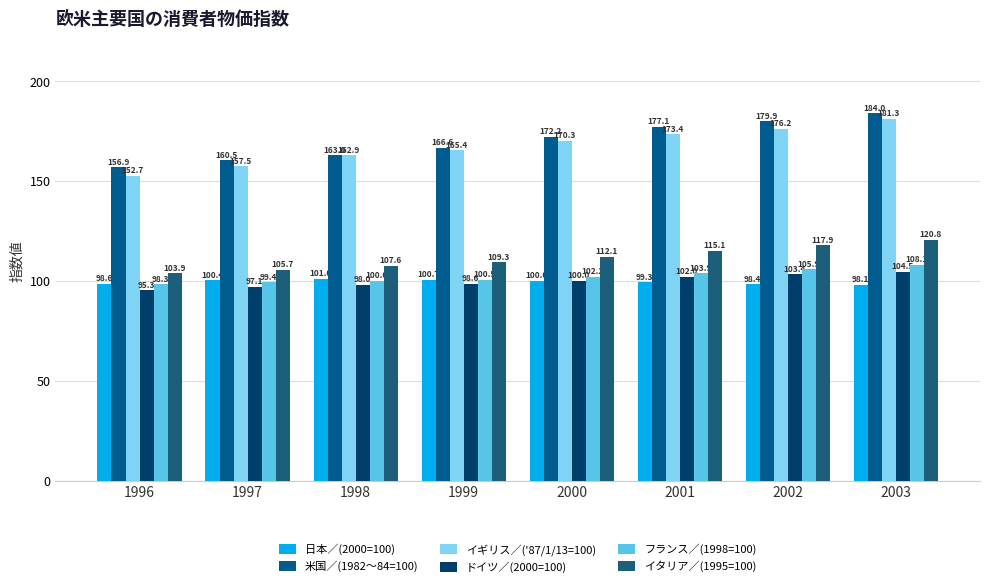

What is the difference between the second highest and second lowest values in the 日本／(2000=100) series?

2.3